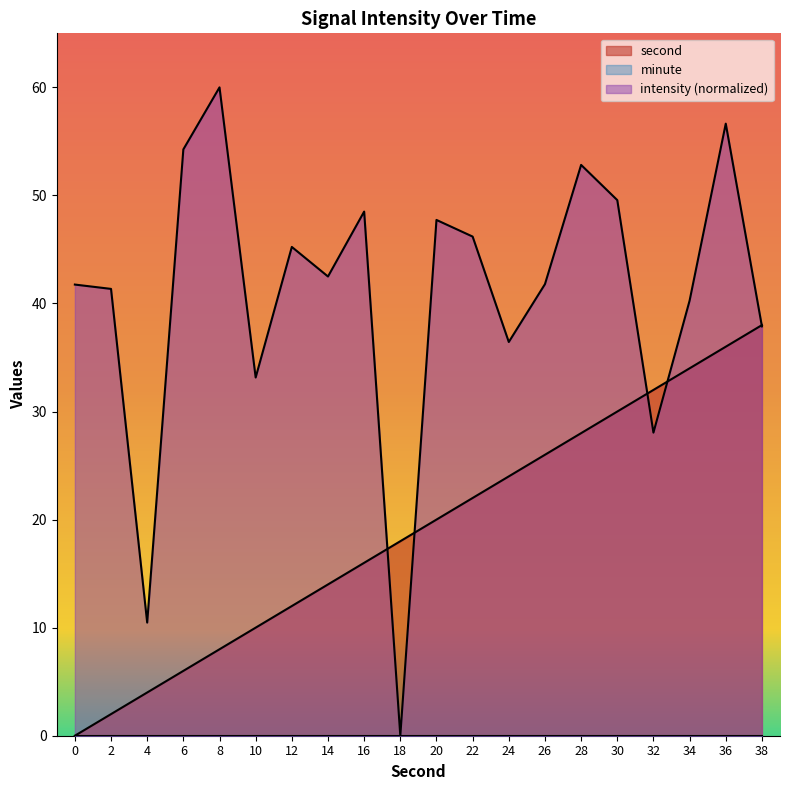

What is the sum of the intensity values at 8 and 24?

96.4